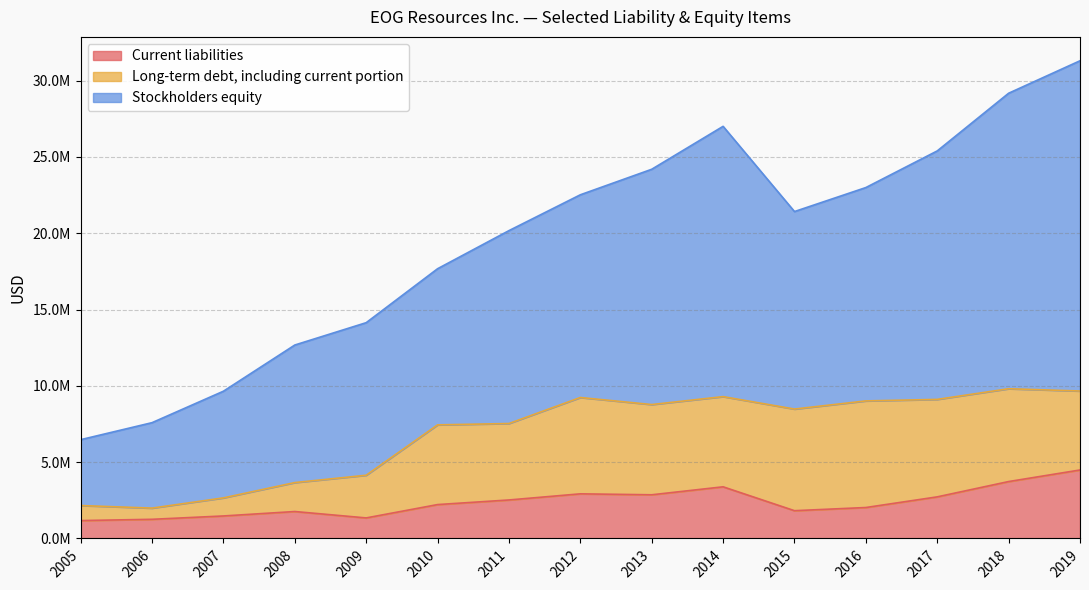

What is the total value across all series at 2014?

27006823